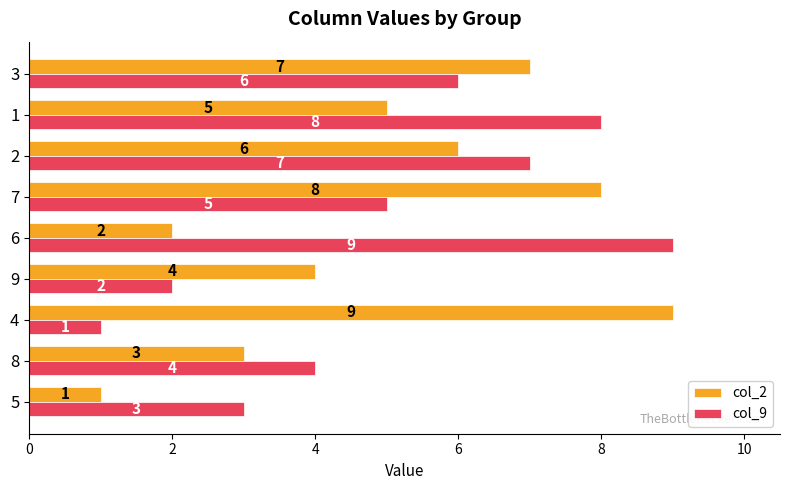

At 6, list the series in order from smallest to largest.

col_2, col_9